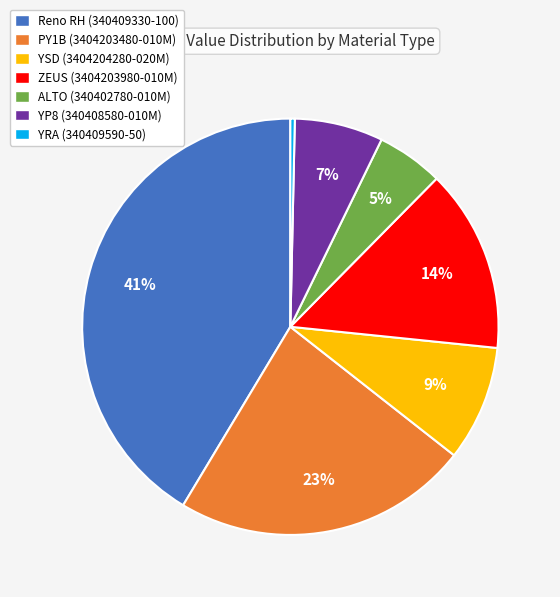

Rank the categories by value from highest to lowest.

Reno RH (340409330-100), PY1B (3404203480-010M), ZEUS (3404203980-010M), YSD (3404204280-020M), YP8 (340408580-010M), ALTO (340402780-010M), YRA (340409590-50)